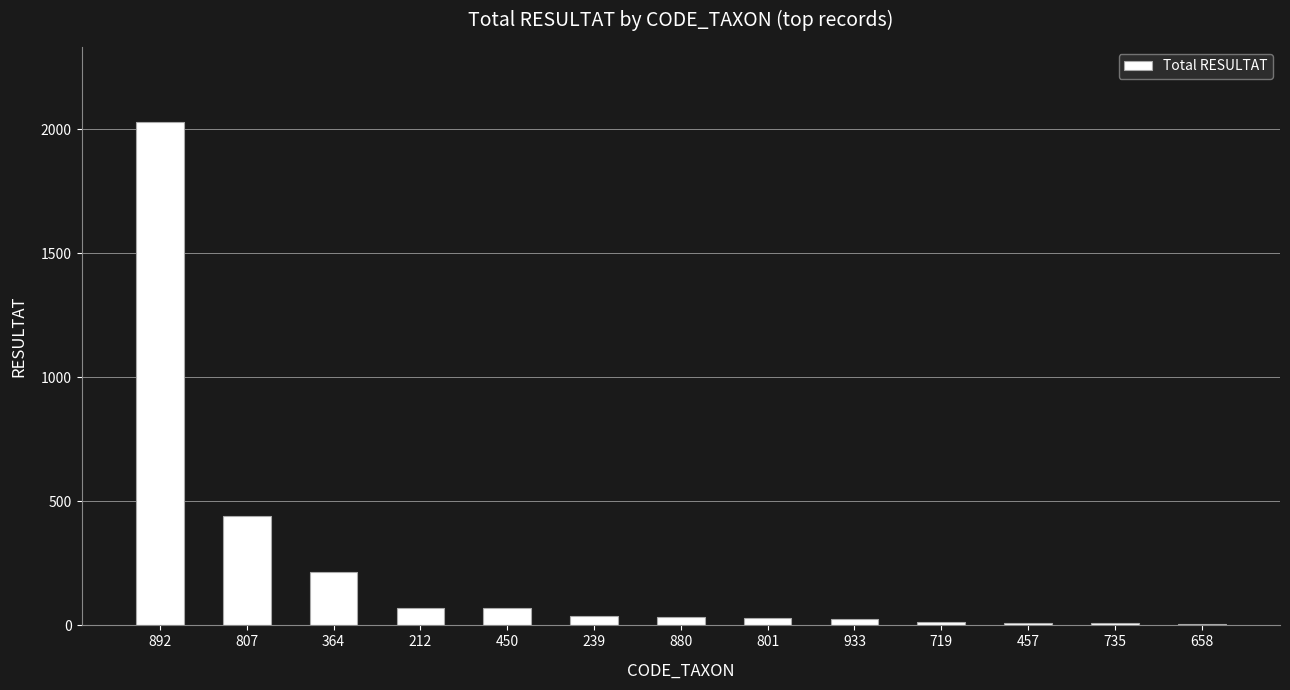

What is the greatest value displayed?

2028